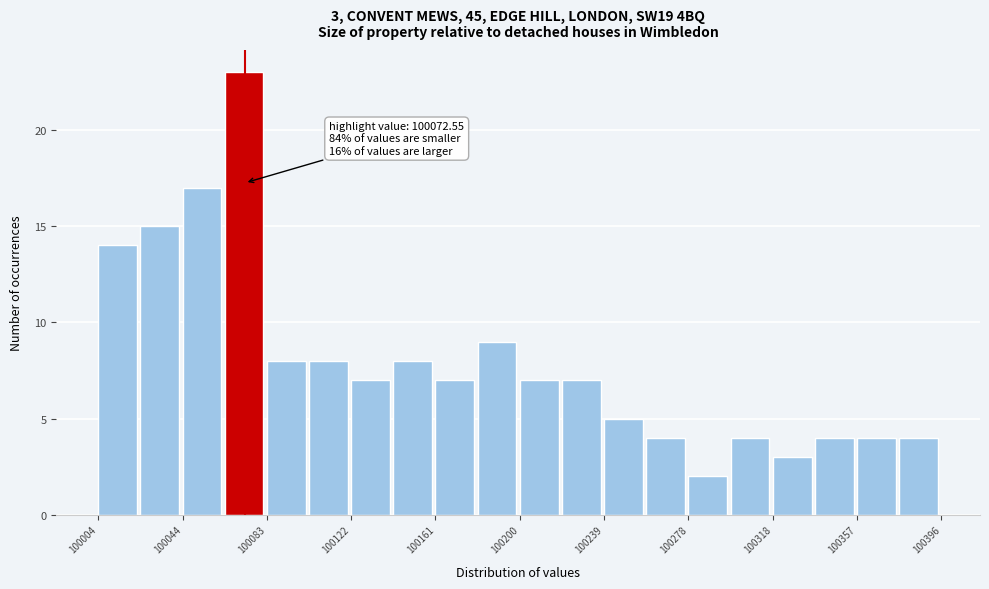

Around what value on the x-axis is the tallest bar? Give the approximate position of its centre, as read against the axis.

100070